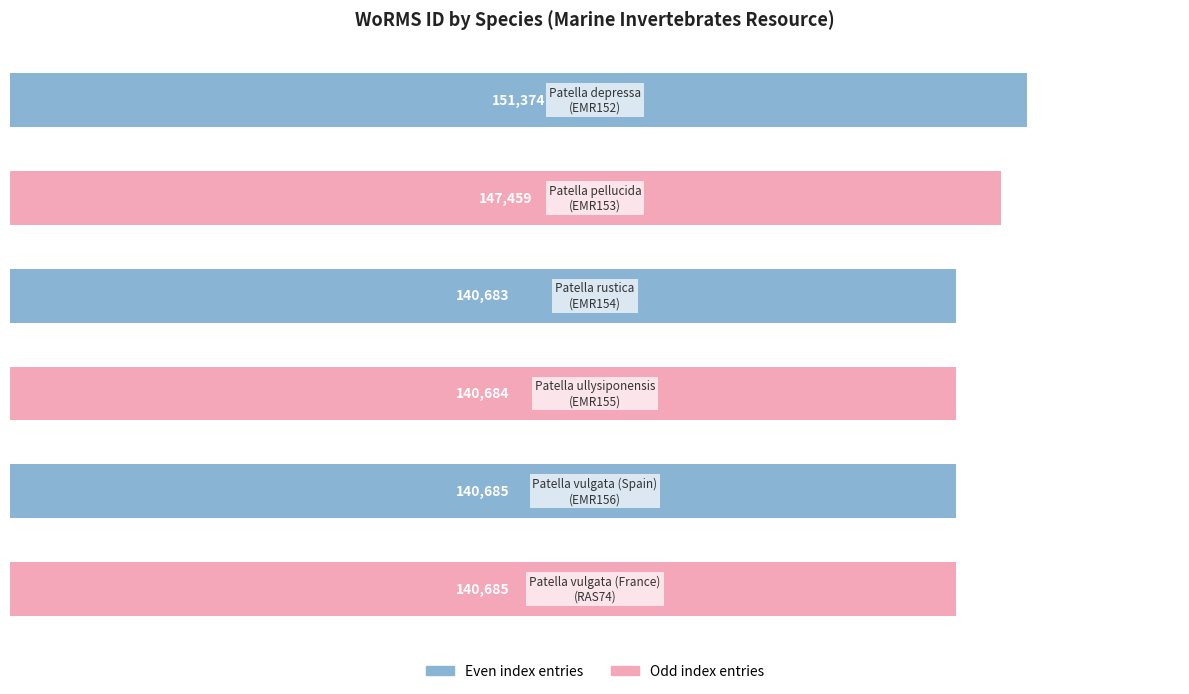

What is the maximum value shown in the chart?

151374